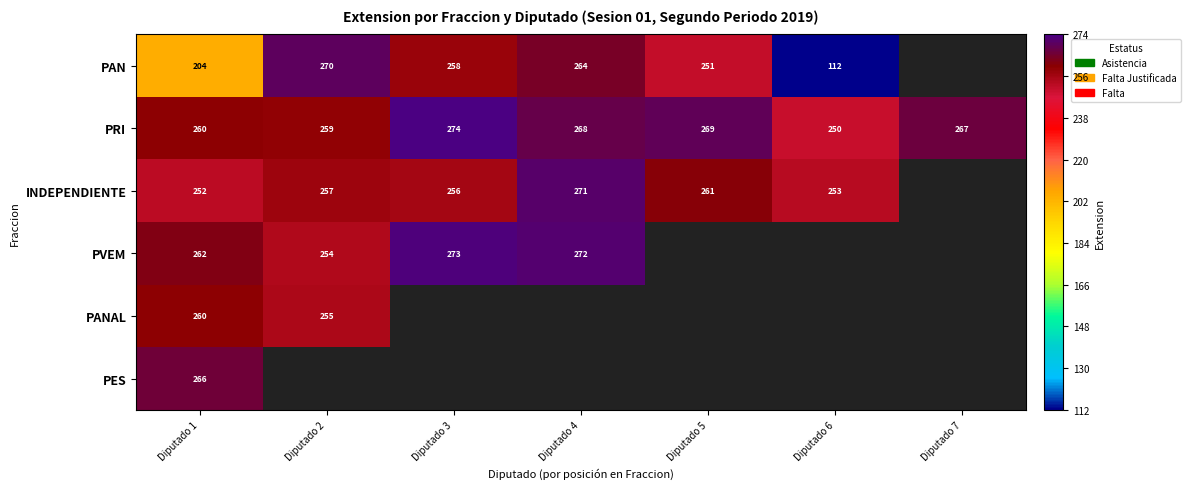

At how many categories does at least one series exceed 214?

7